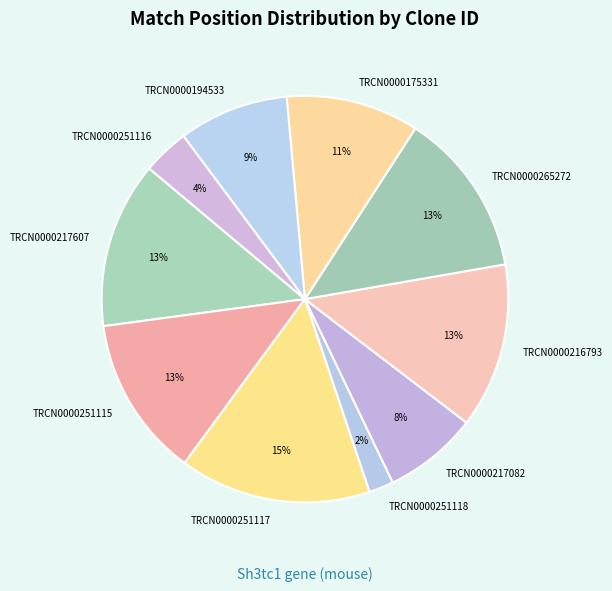

Which has a higher value, TRCN0000251117 or TRCN0000217082?

TRCN0000251117